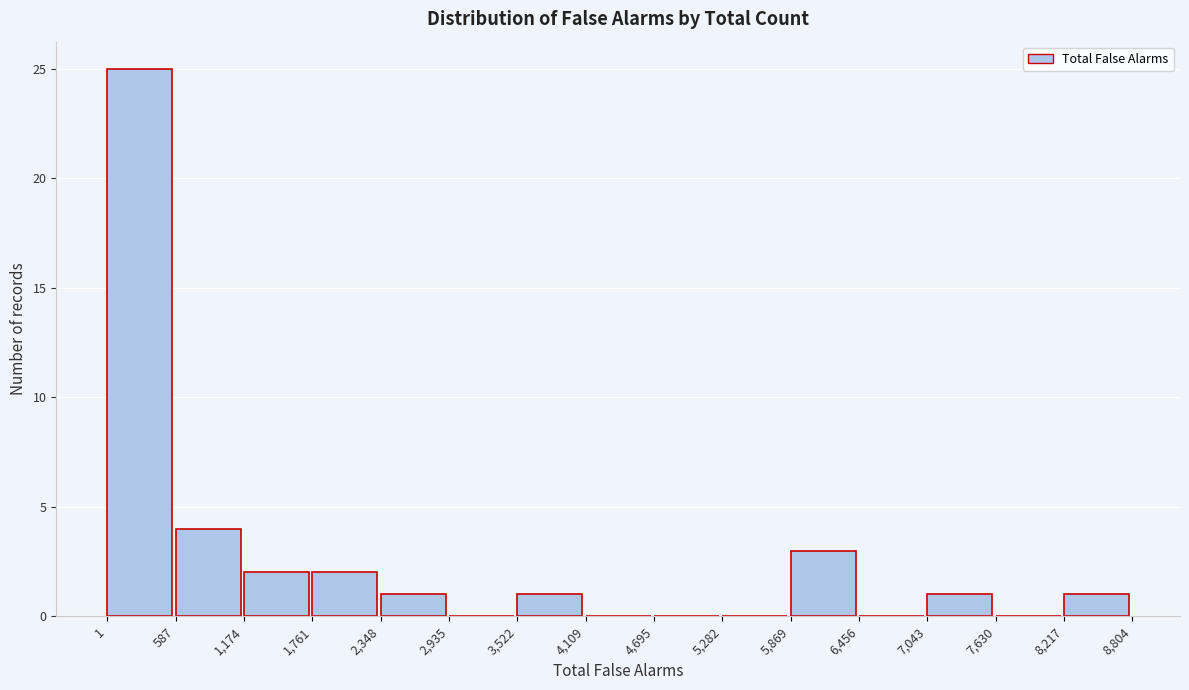

How tall is the bar that spans 1,761 to 2,348 on the x-axis? The values are not printed on the chart, so give them approximately, as read against the axis.

2